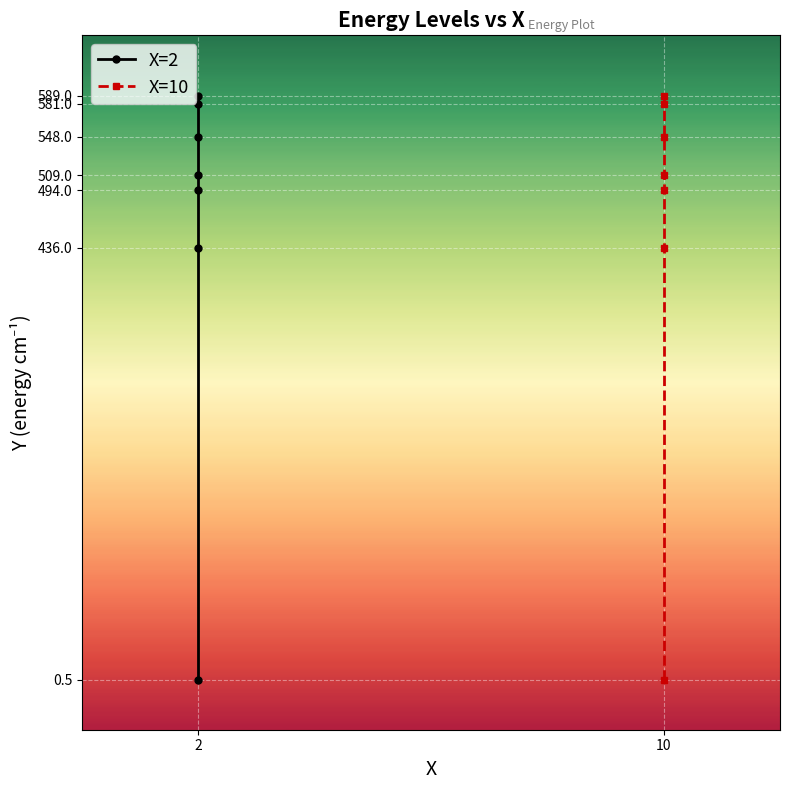

True or false: X=10 has more than 1 points higher than both neighbors.

False